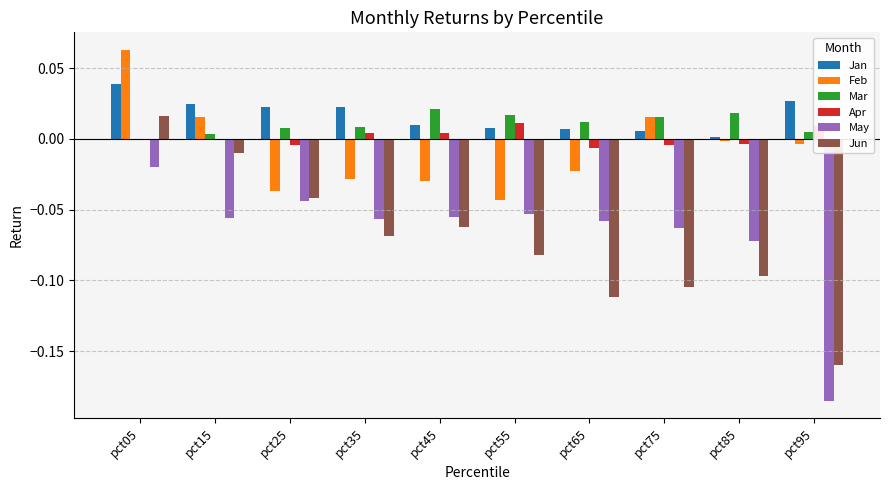

At which category is the sum across all series the highest?

pct05